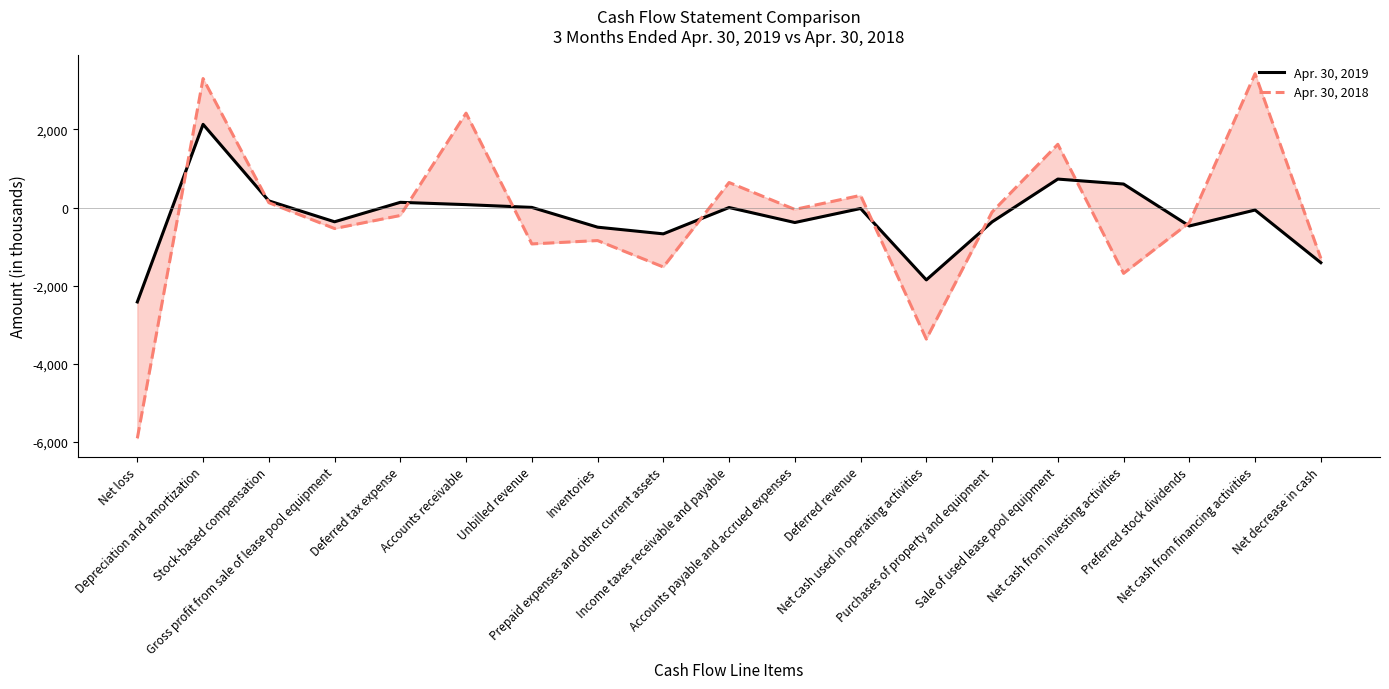

What are all the series names shown in the legend?

Apr. 30, 2019, Apr. 30, 2018